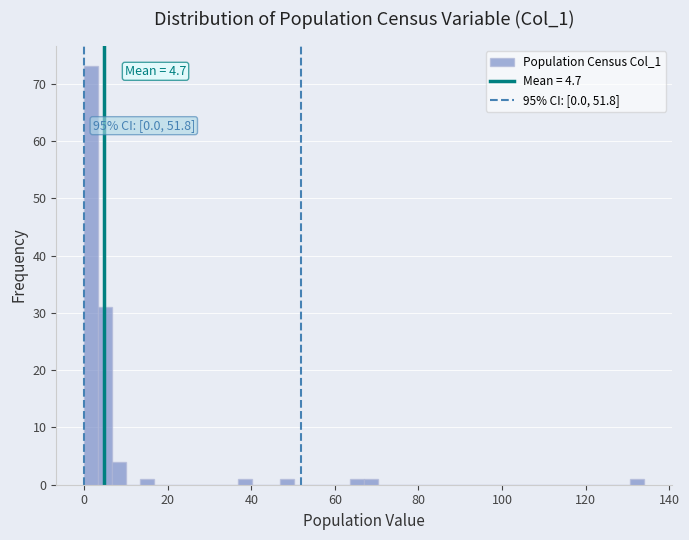

Read against the x-axis, roughly where is the centre of the tallest bar?

2